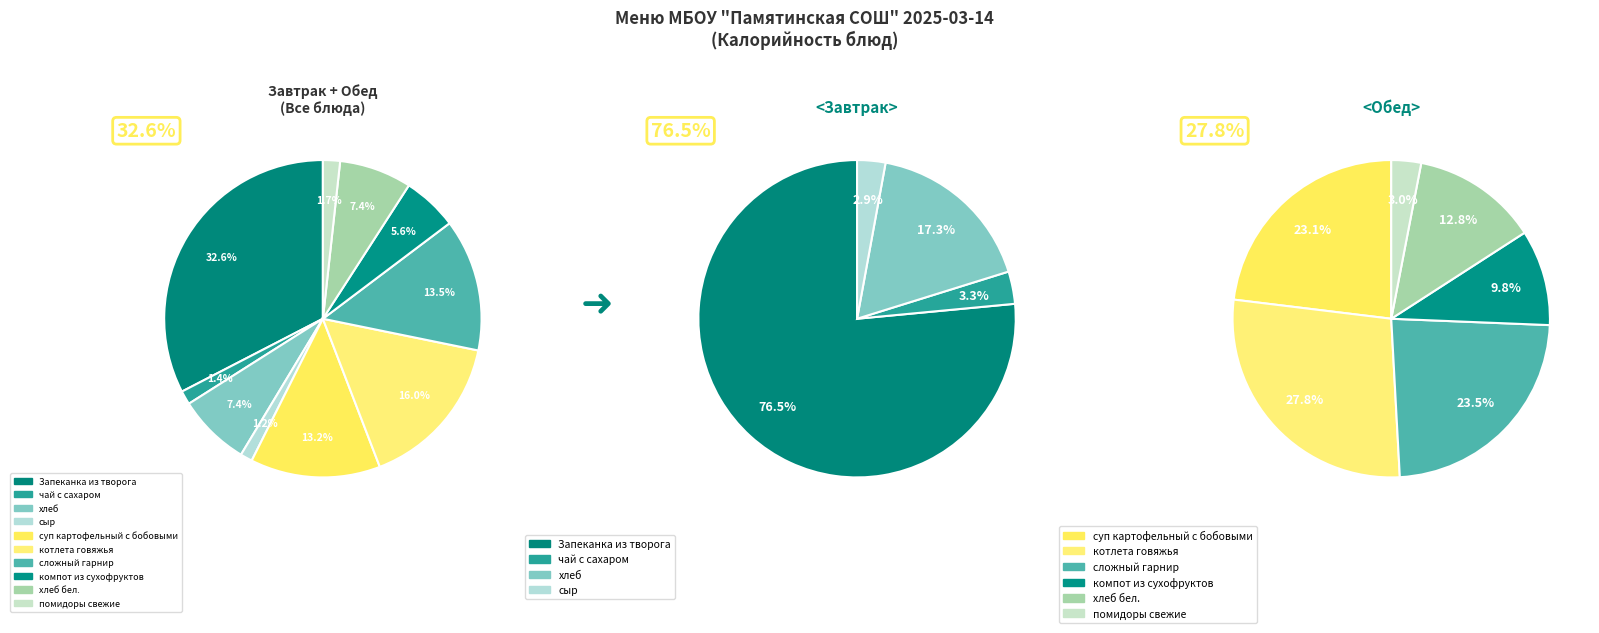

Does any single category account for the majority?

No